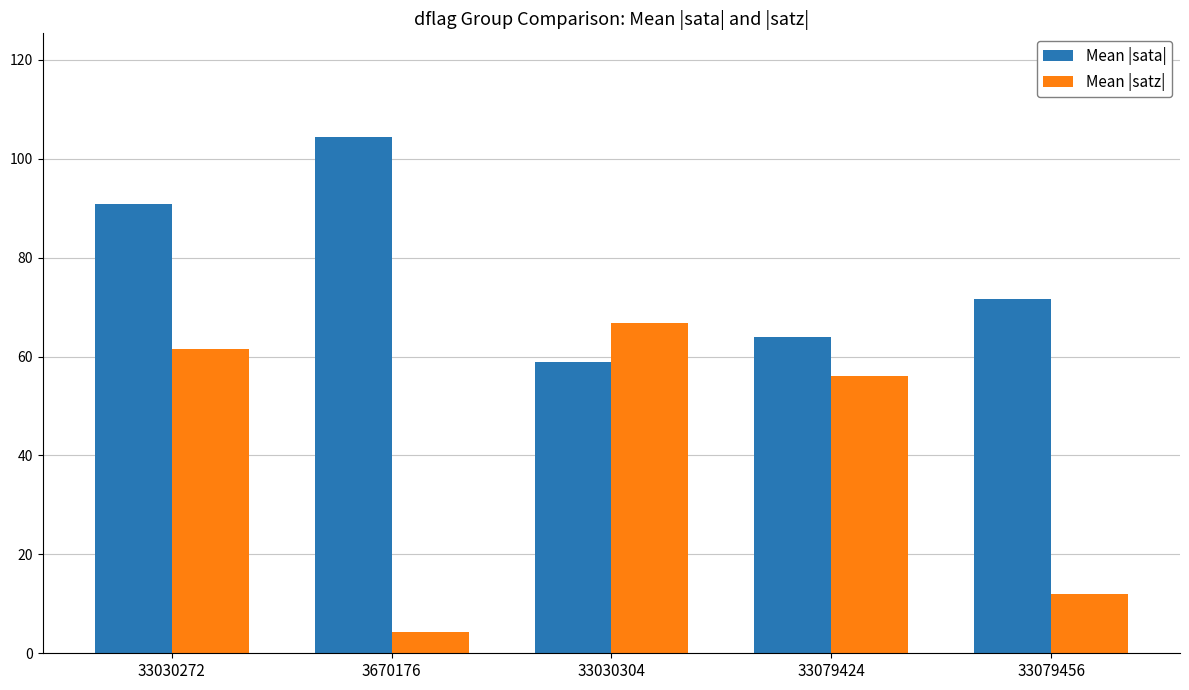

Which label corresponds to the smallest value in the chart?

3670176